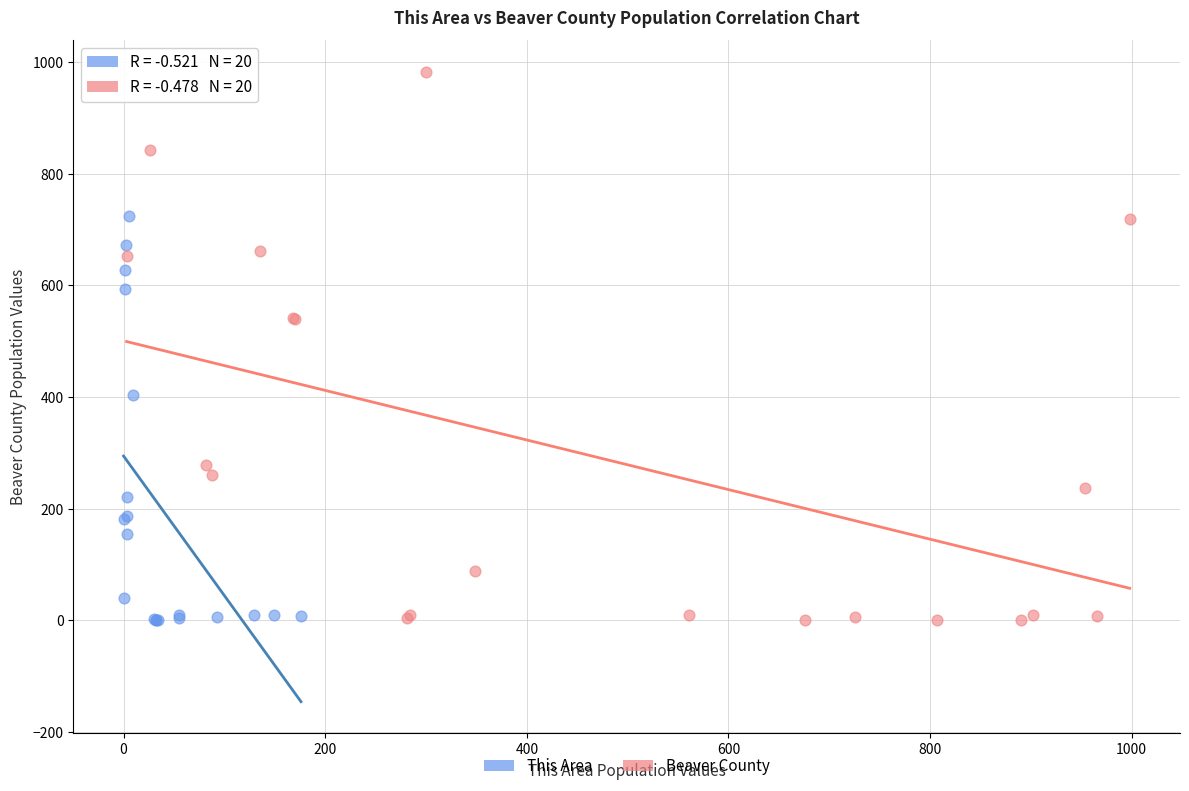

Which series has the largest Y range (max minus min)?

Beaver County